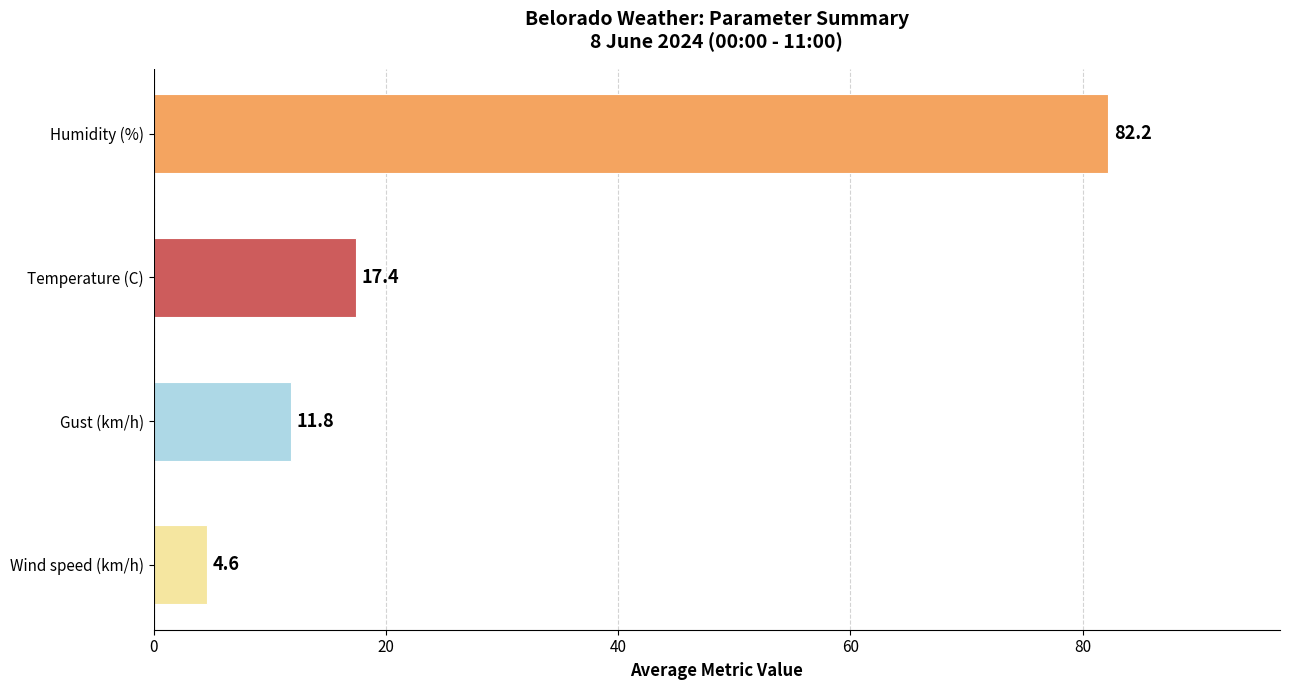

Between Gust (km/h) and Temperature (C), which is larger?

Temperature (C)